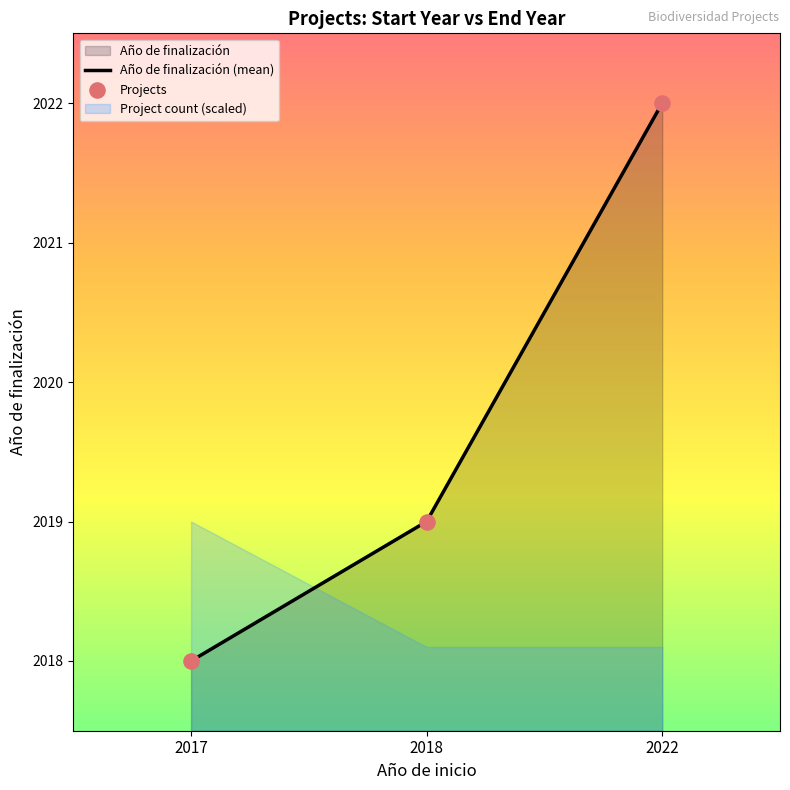

What is the total value across all series at 2018?

4038